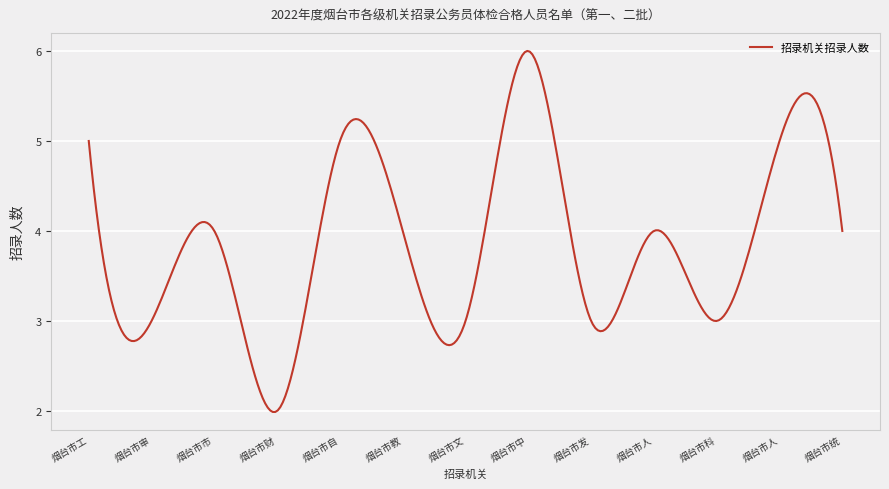

What is the smallest value displayed?

2.0